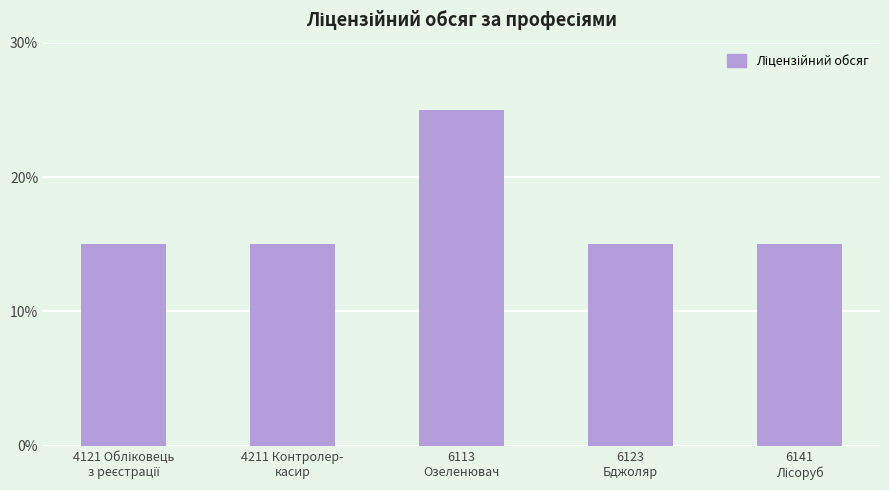

Are the bars horizontal?

No